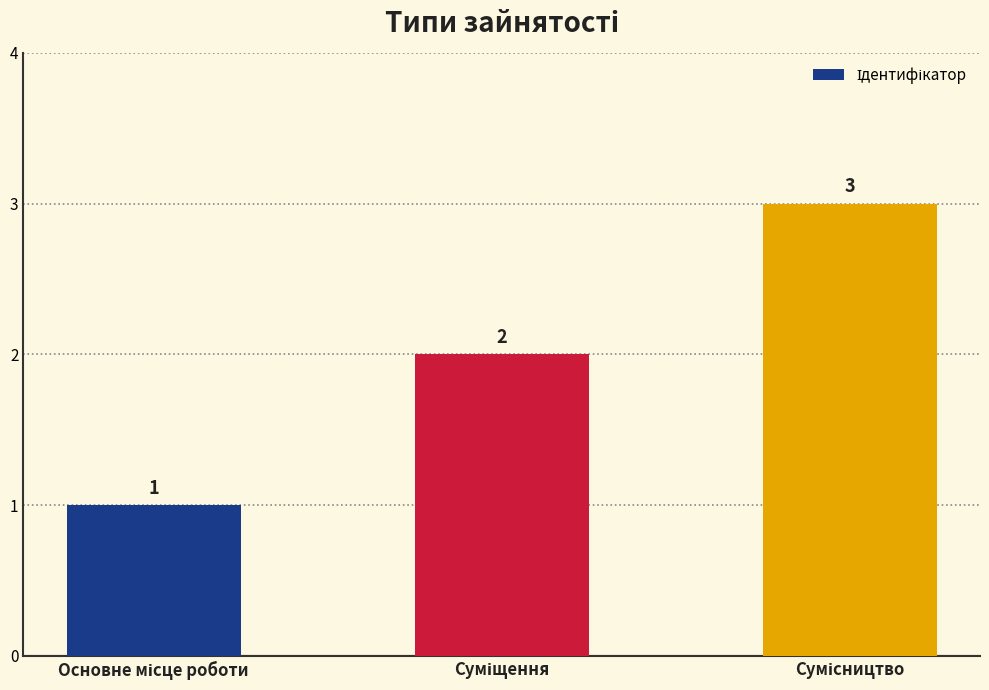

What is the sum of all values?

6